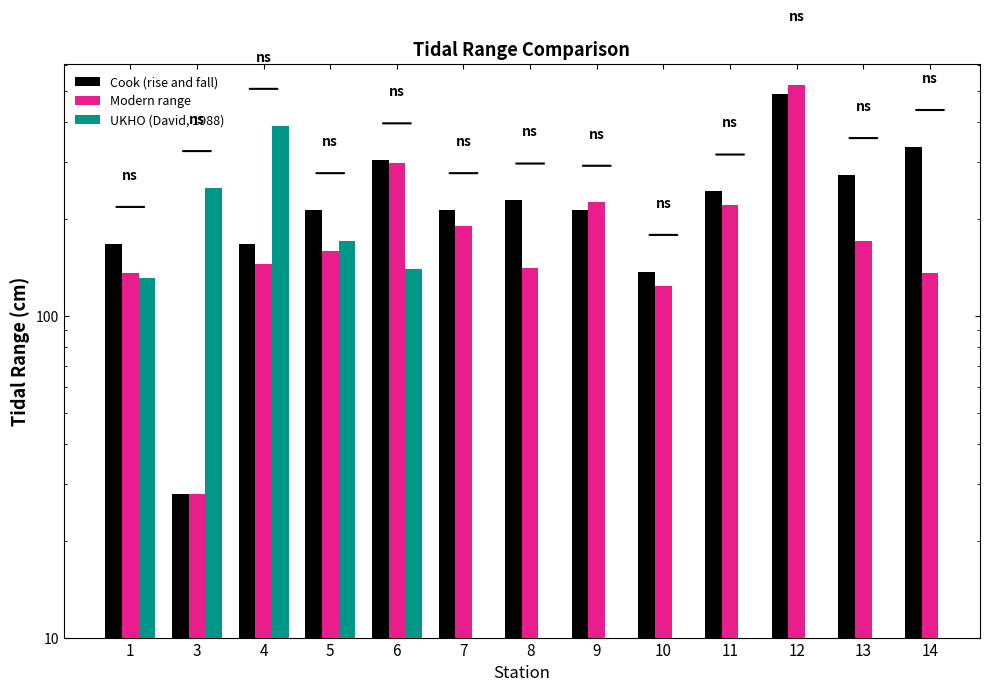

Is the value of Modern range at 4 greater than the value of UKHO (David, 1988) at 8?

No